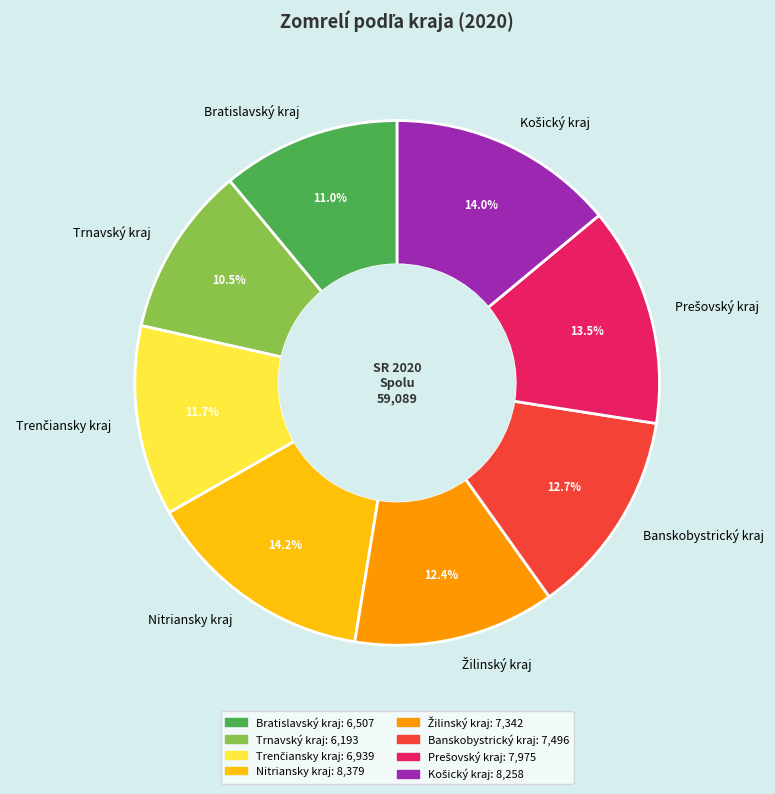

What percentage is NOT represented by Nitriansky kraj?

85.8%